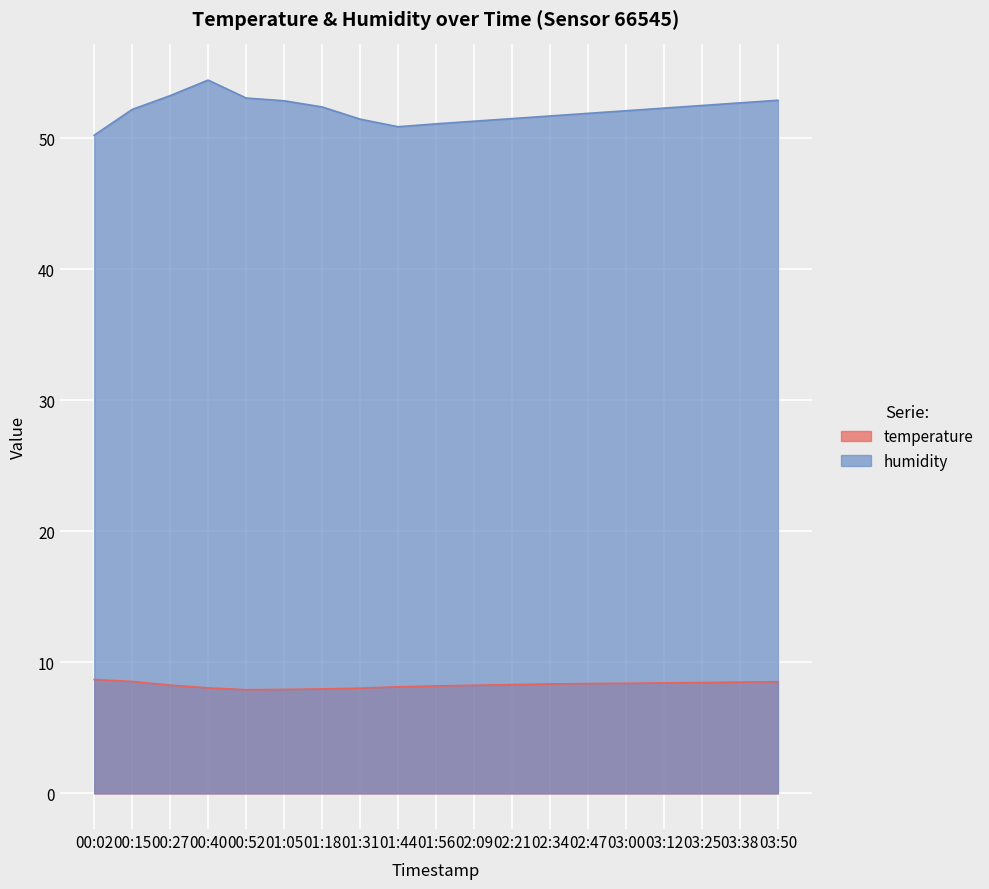

Between 01:05 and 02:34, which is larger?

02:34